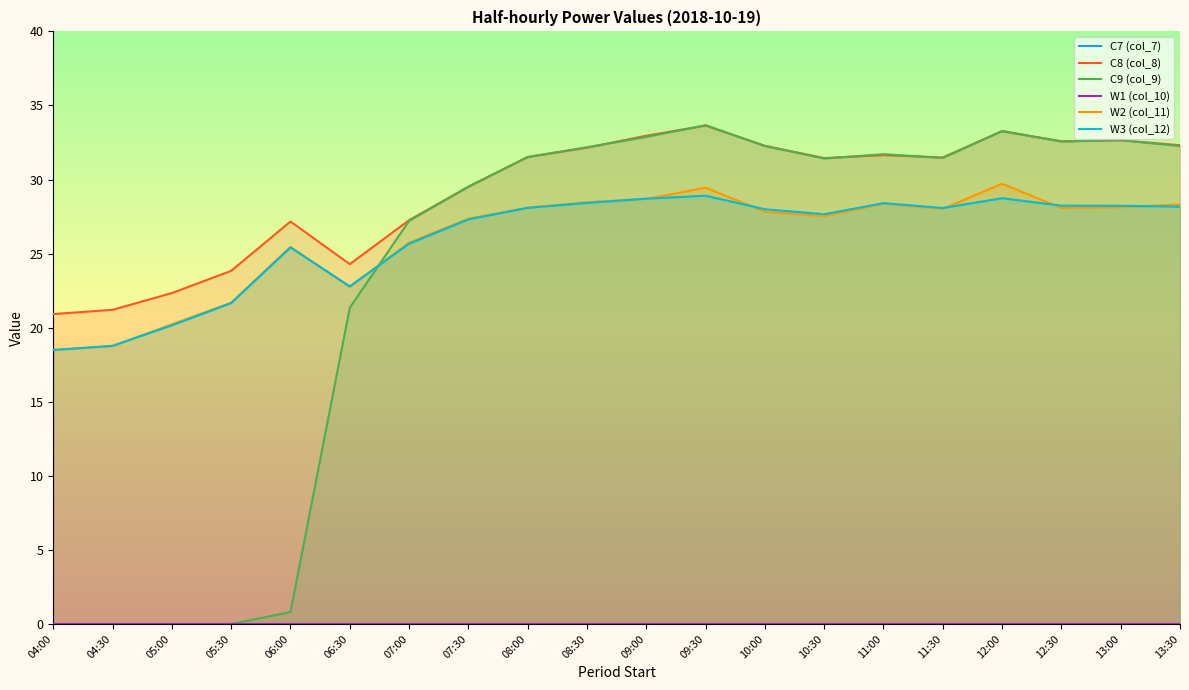

How many times do C9 (col_9) and W2 (col_11) cross each other?

1